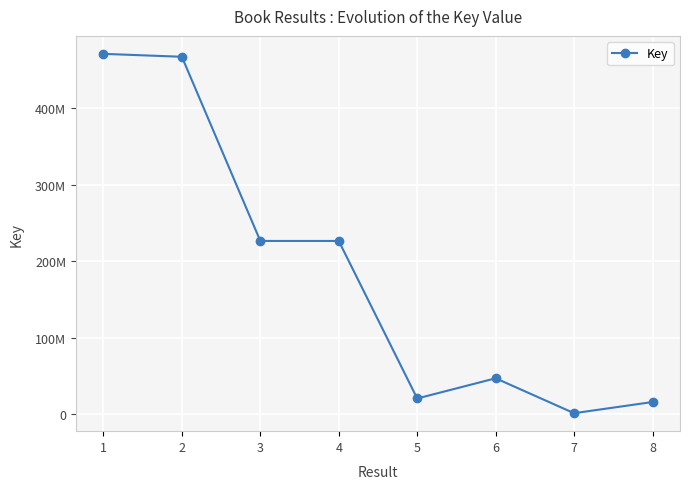

What is the sum of the values at 8 and 1?

487211008